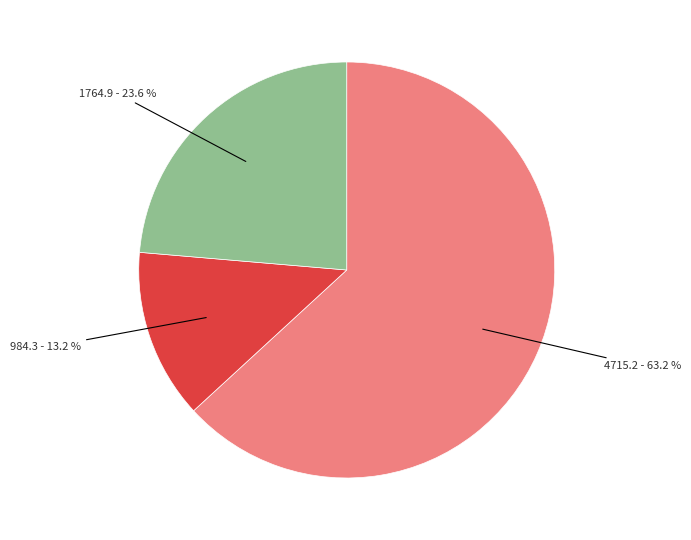

Is there any slice that represents more than half of the pie?

Yes